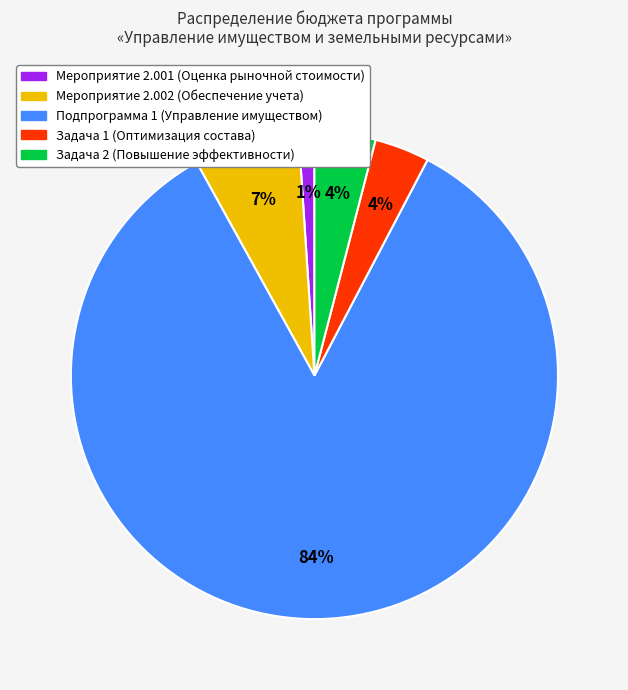

Which slice is the largest?

Подпрограмма 1 (Управление имуществом)